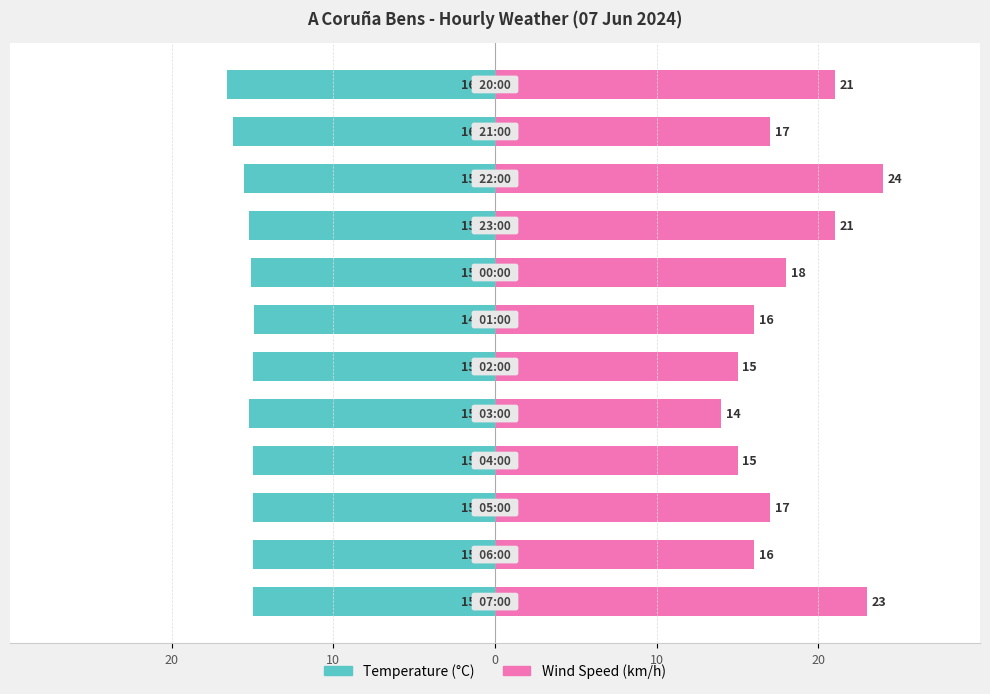

How many groups of bars are there?

12